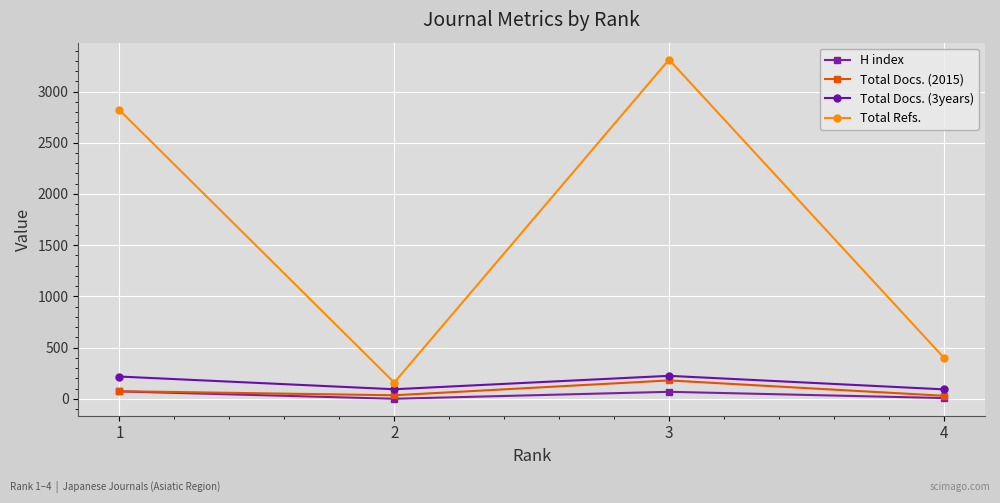

At which category is the sum across all series the highest?

3